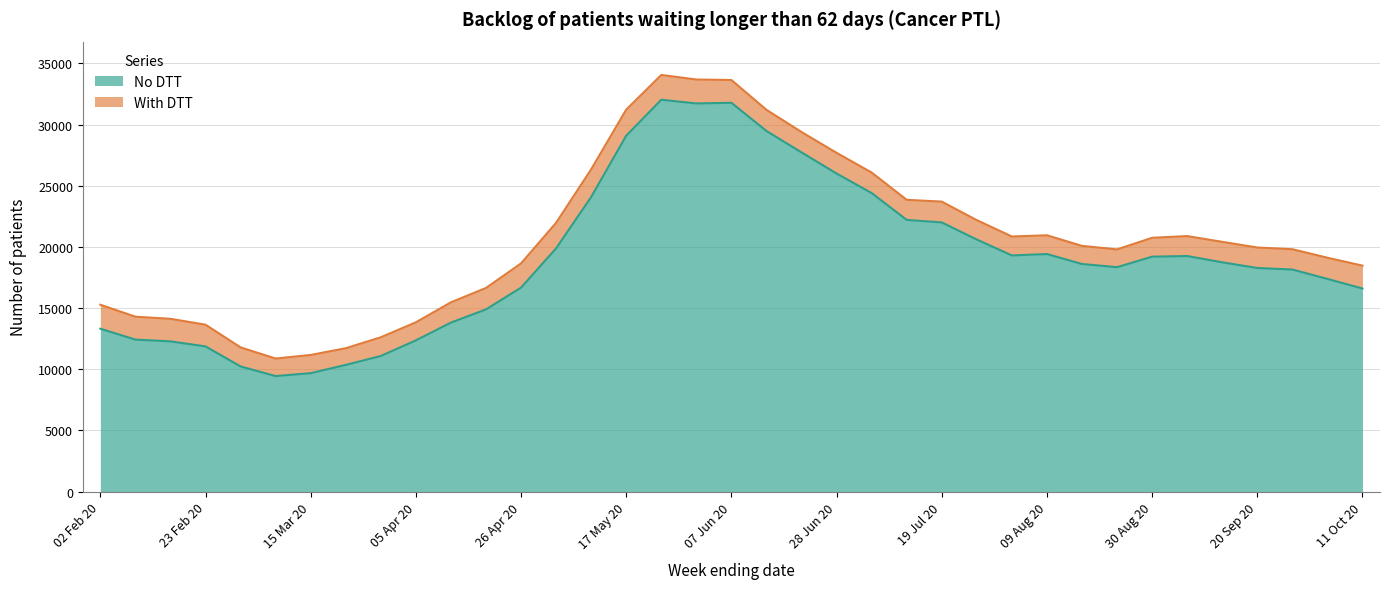

What is the minimum value for No DTT?

9445